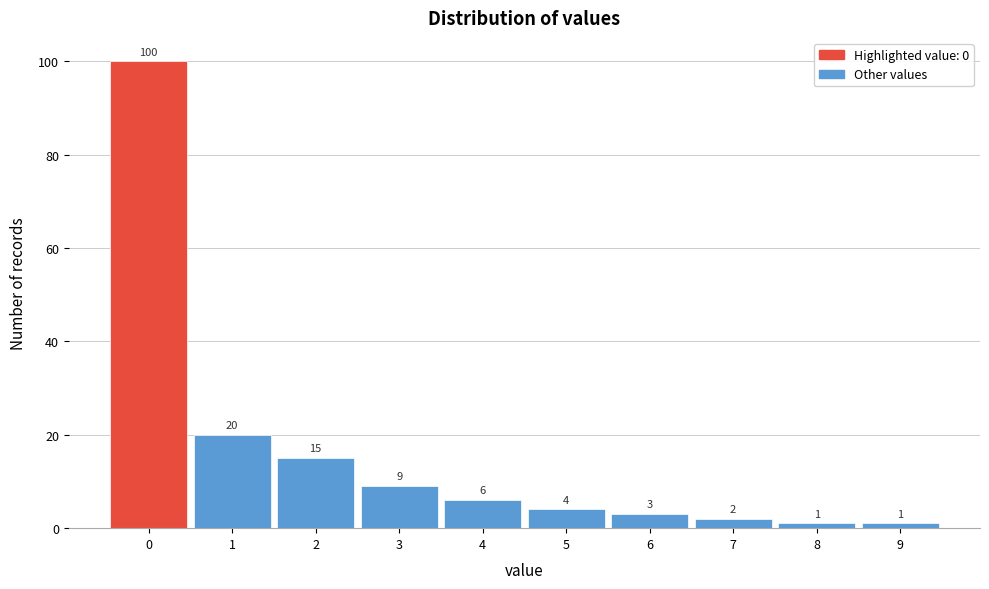

Which range on the x-axis has the tallest bar?

-0.5 to 0.5